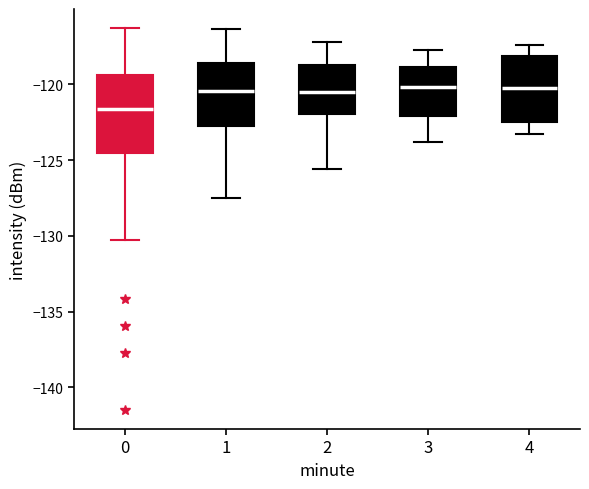

Which box's median line is the lowest?

0